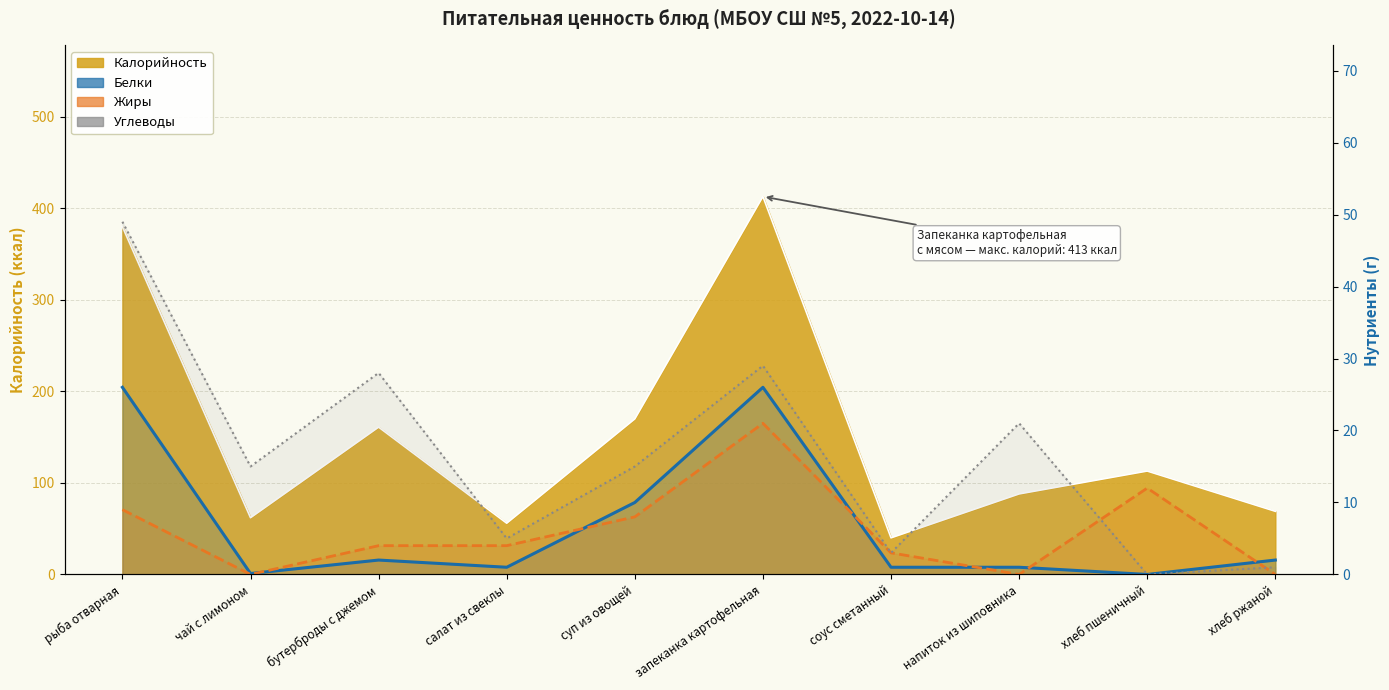

What is the difference between the maximum and minimum values in the Углеводы series?

49.0